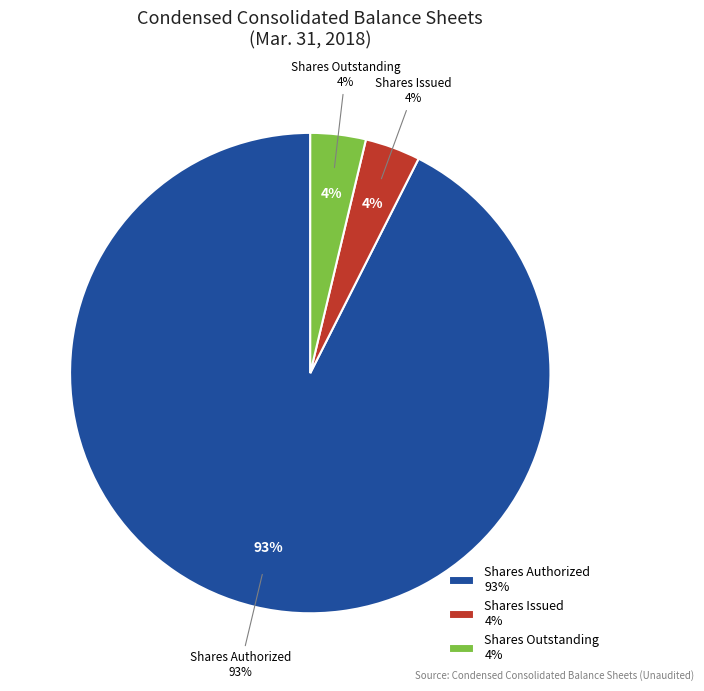

What percentage is the Common stock, shares authorized slice, to the nearest percent?

93%